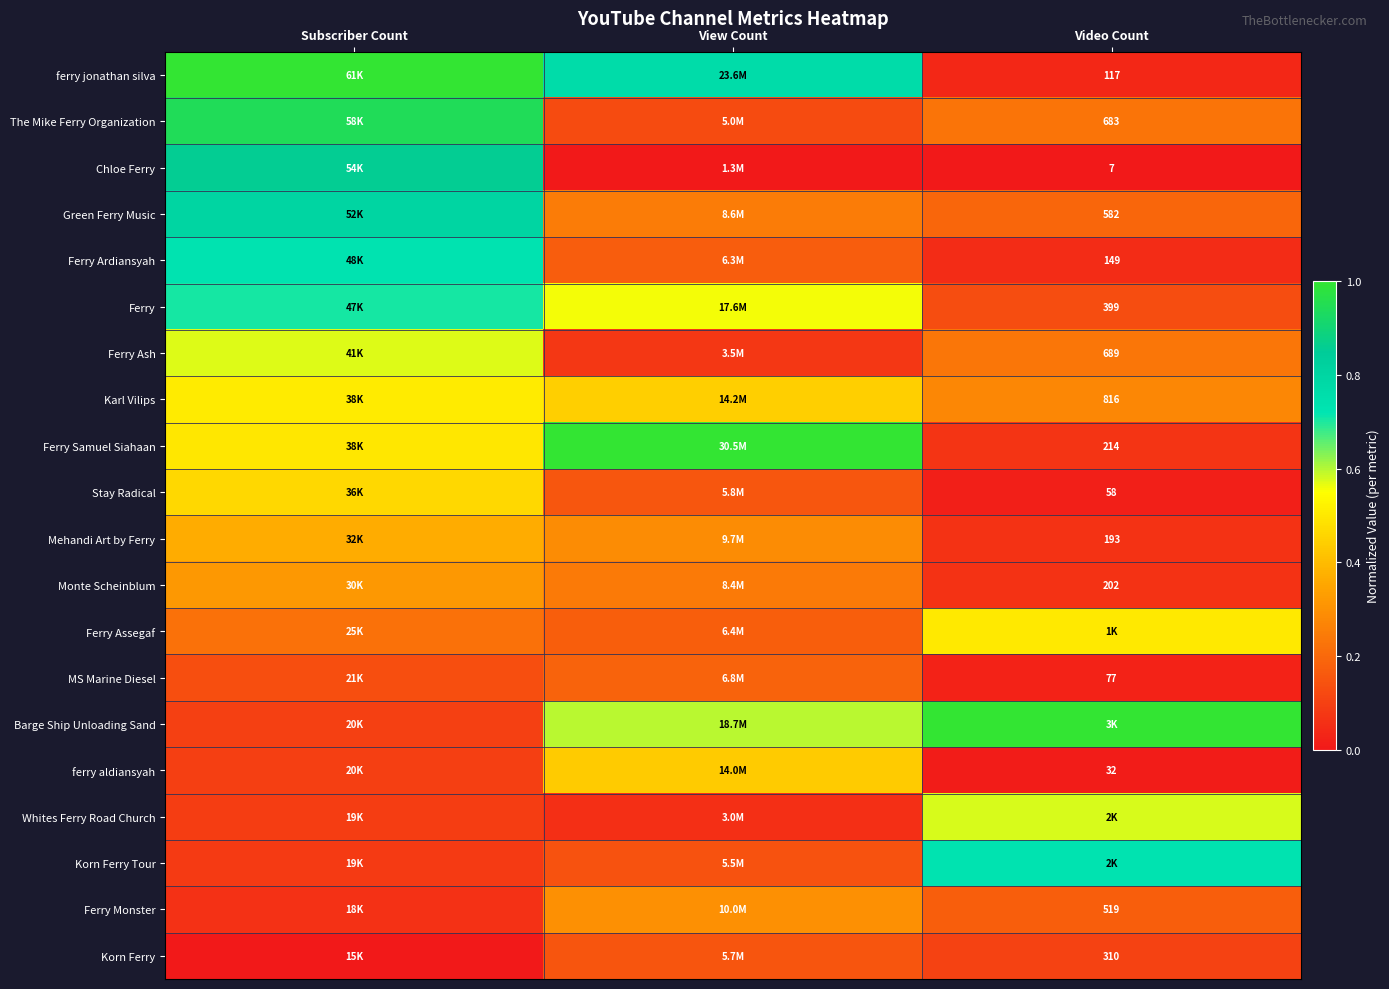

What is the difference between the highest and lowest values at Subscriber Count?

1.0